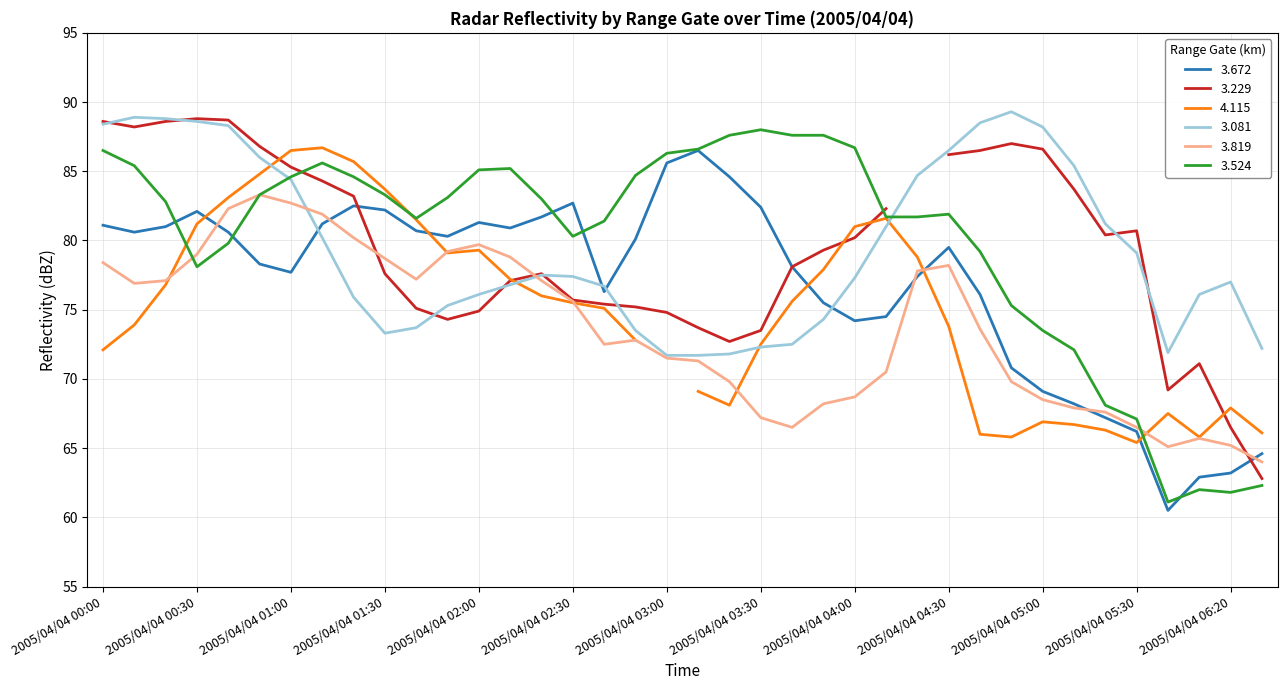

How many times do 3.819 and 3.524 cross each other?

2